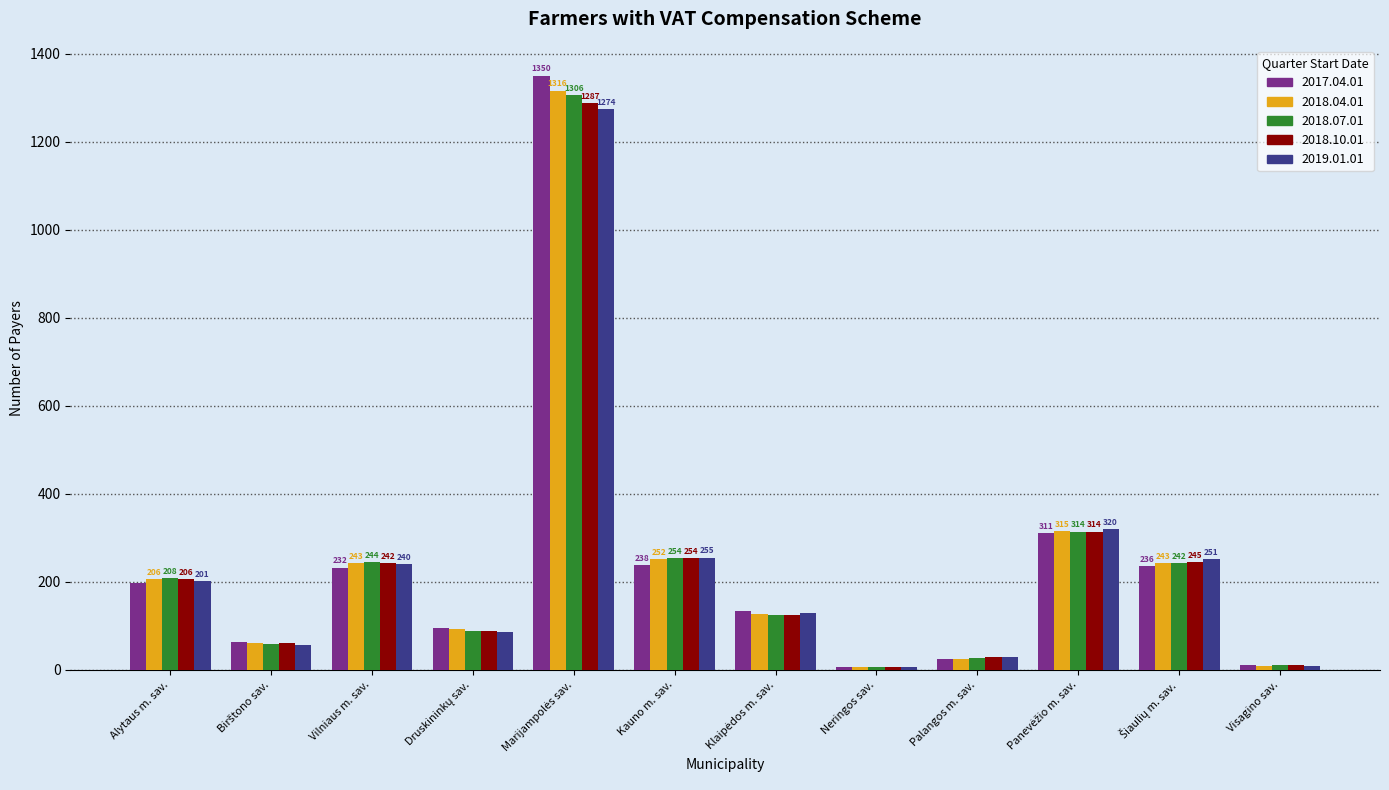

Does the chart contain stacked bars?

No